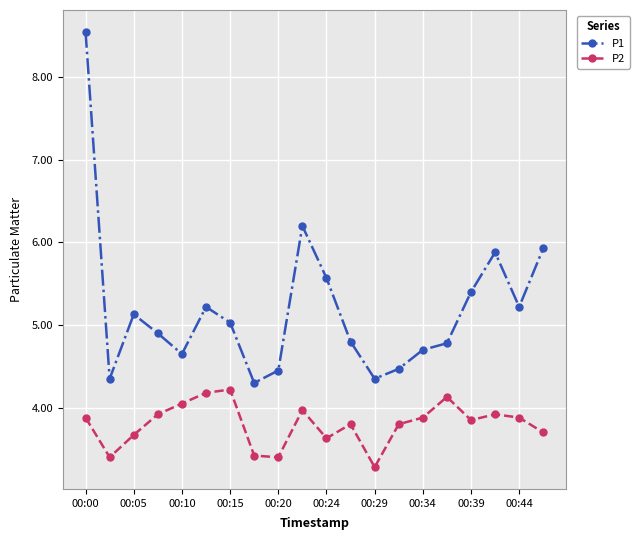

How many lines are shown in the chart?

2